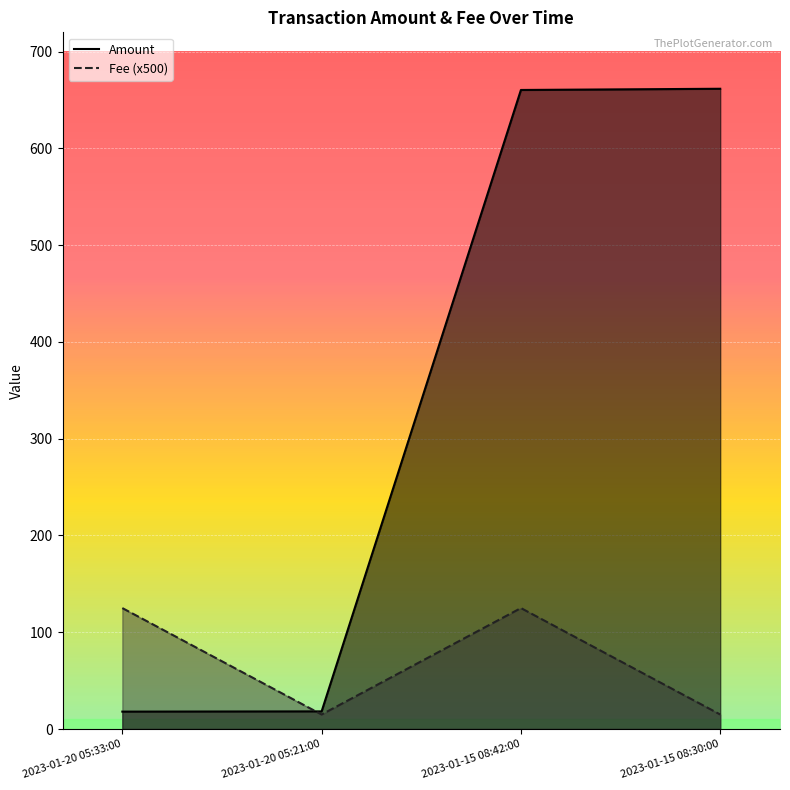

The value of Amount at 2023-01-15 08:42:00 is 904.4. True or false?

False